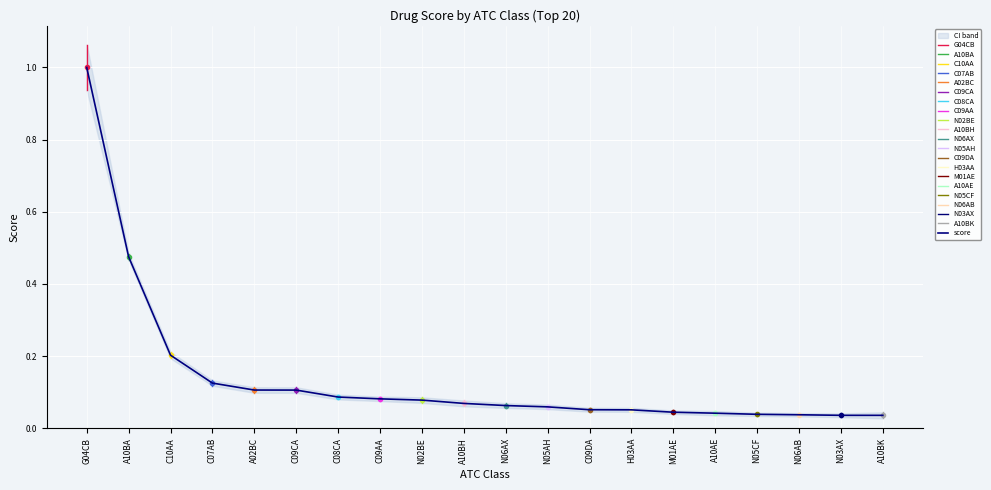

What is the total value across all series at A10AE?

0.1